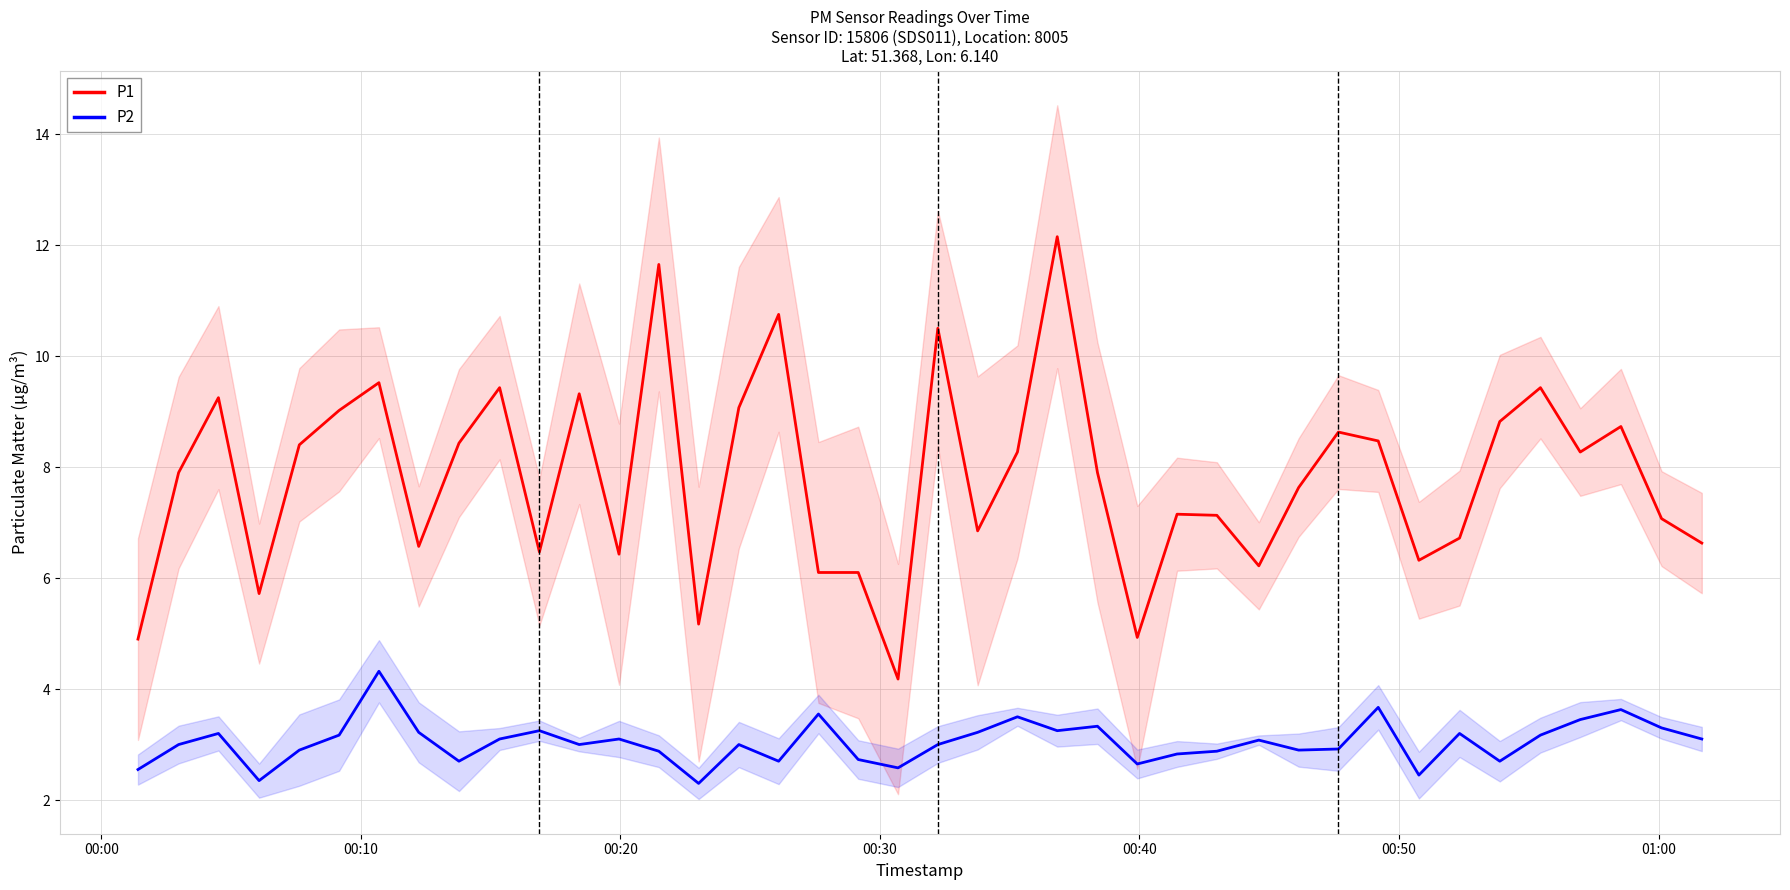

True or false: P1 and P2 intersect in this chart.

False